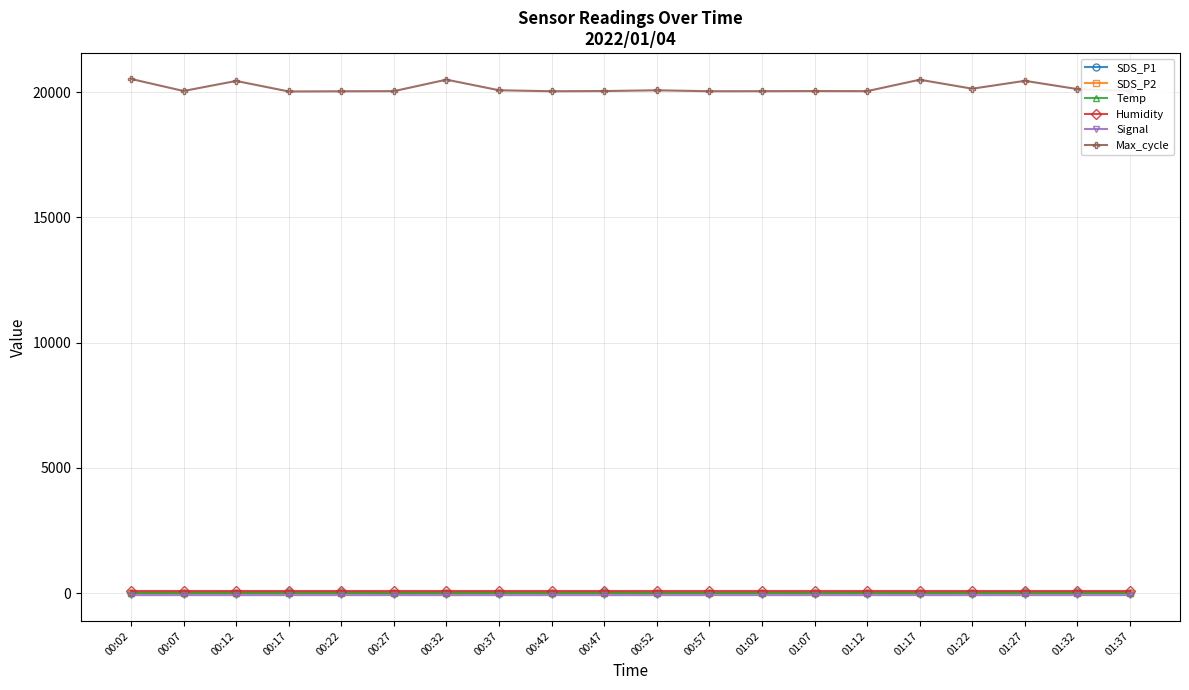

True or false: Humidity and Signal intersect in this chart.

False